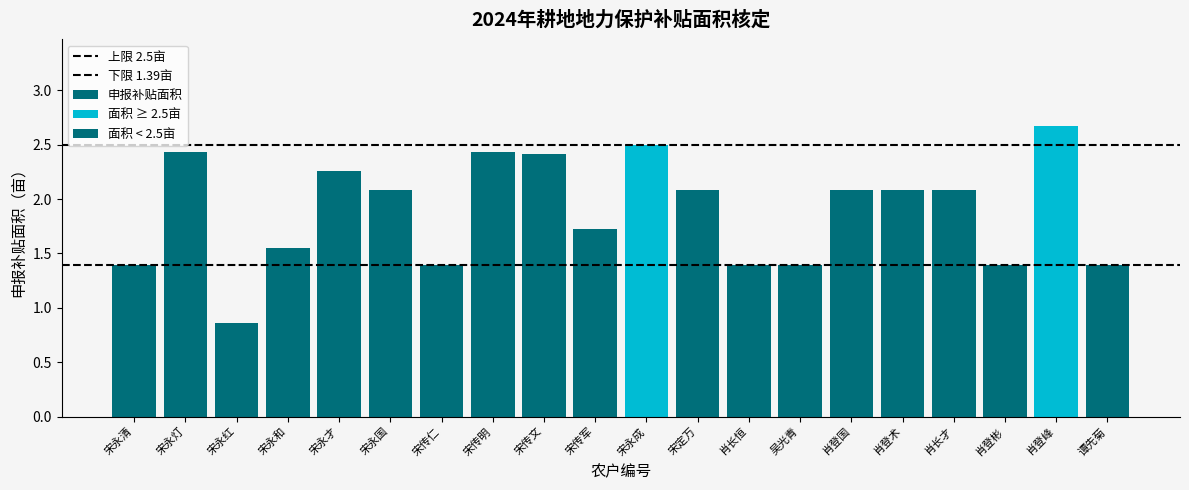

Which category has the lowest value across all series?

宋永红